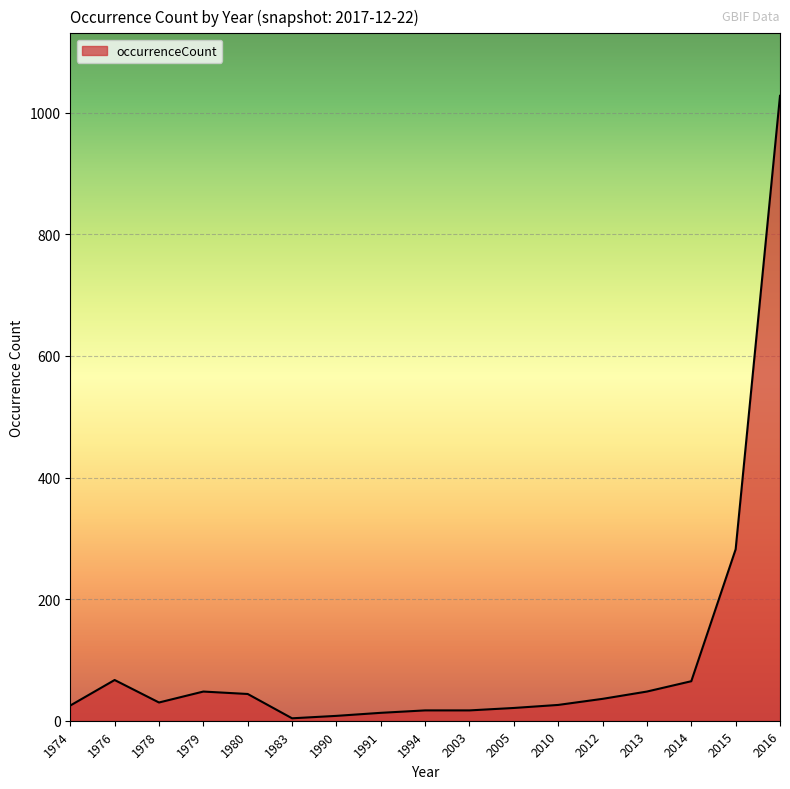

True or false: the data has more than 0 interior local peaks.

True